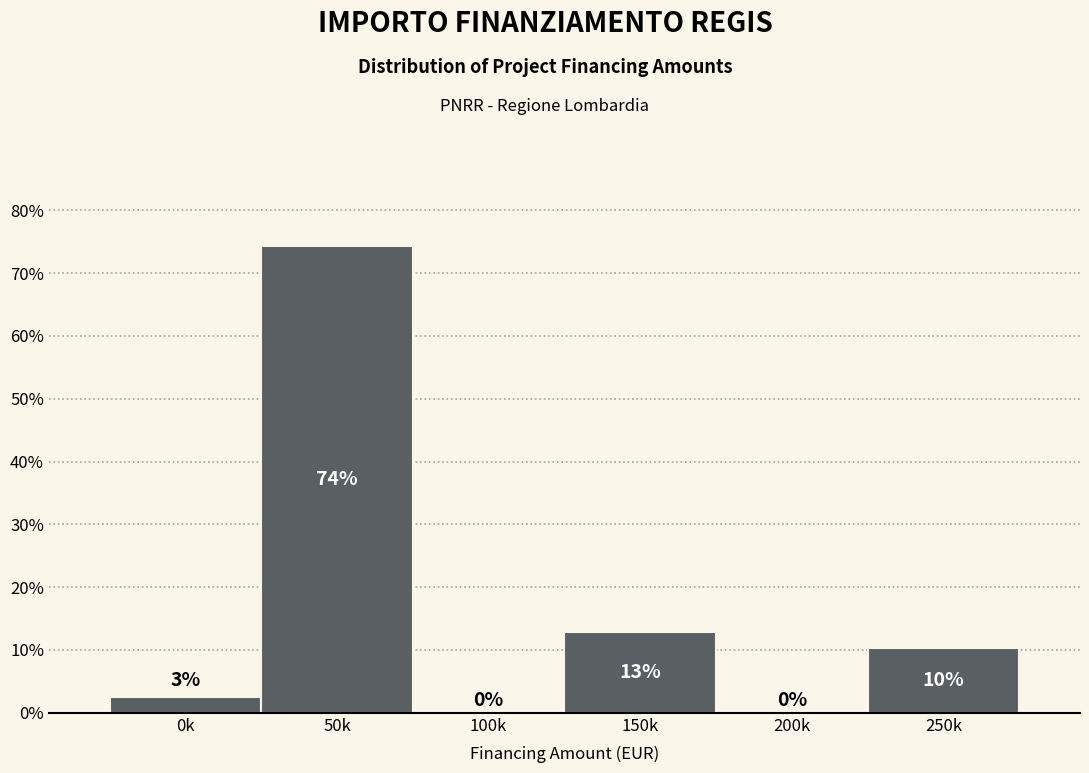

Which label corresponds to the largest value in the chart?

50k